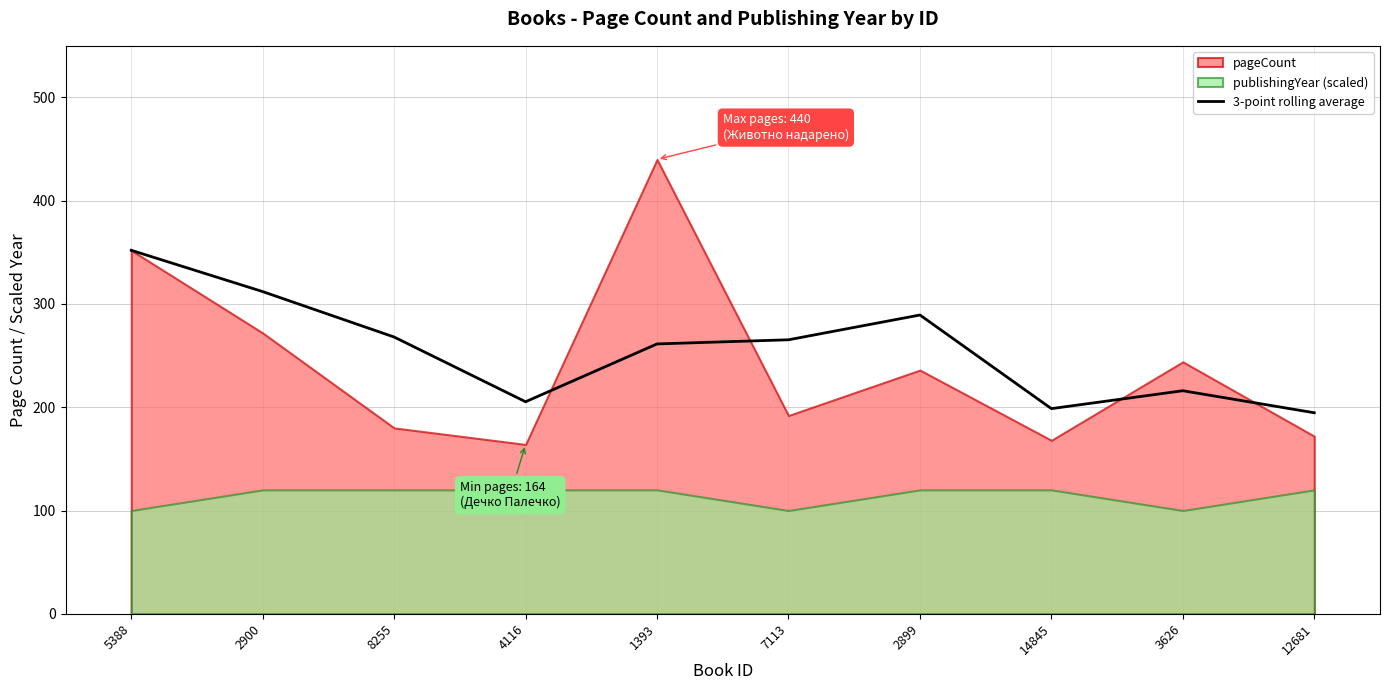

What is the difference between the second highest and second lowest values?

113.3